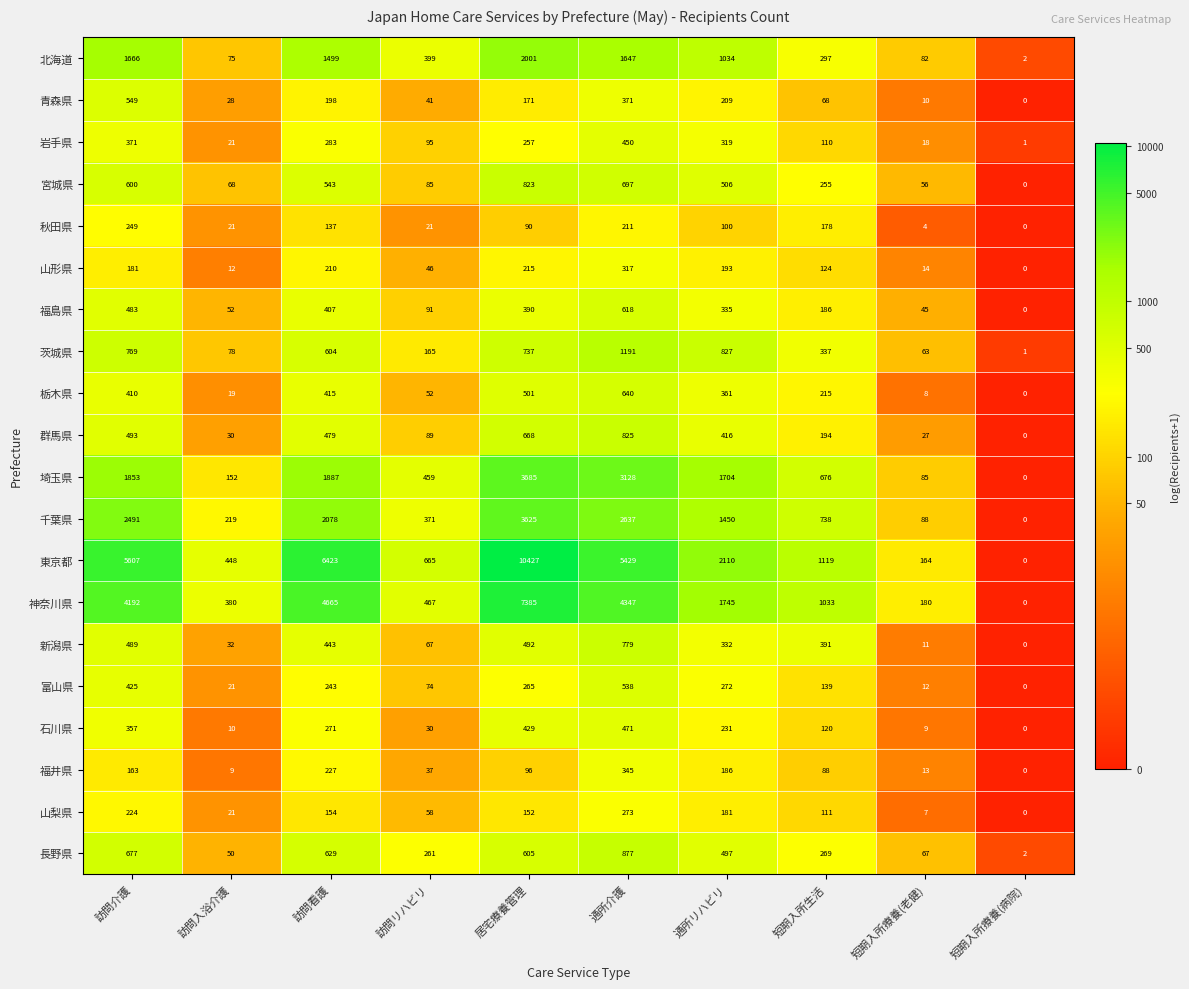

What is the total value across all series at 訪問介護?

22249